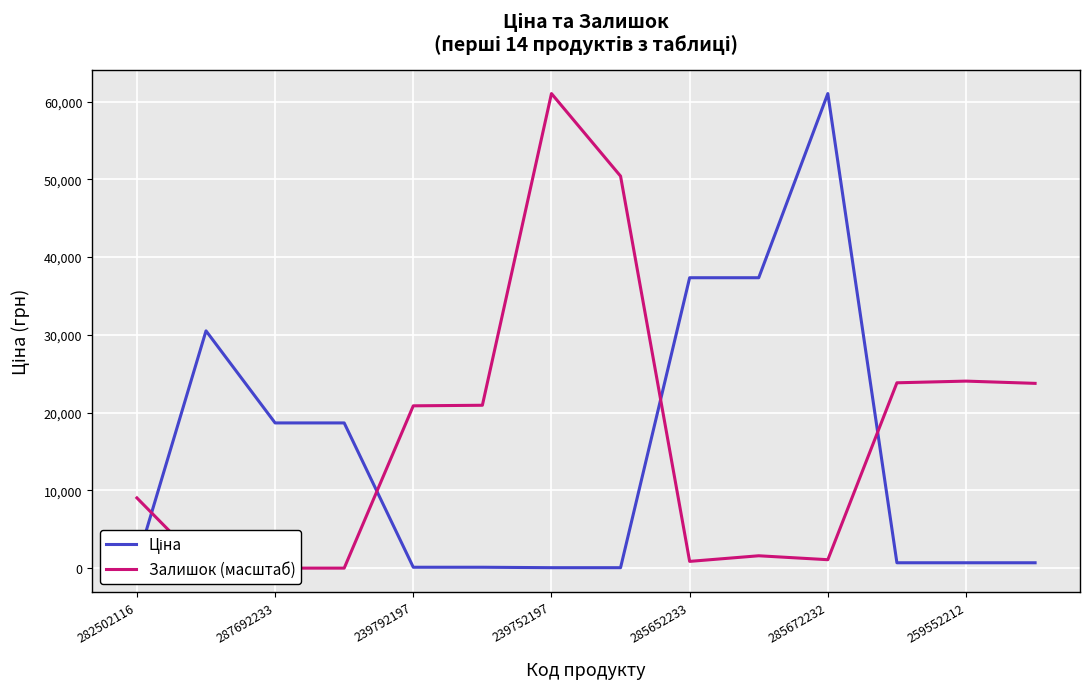

What is the total value across all series at 285672232?

62108.0